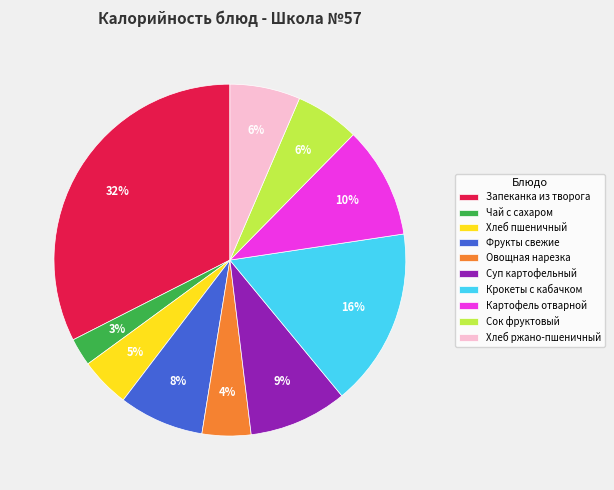

Between Хлеб пшеничный and Запеканка из творога, which is larger?

Запеканка из творога